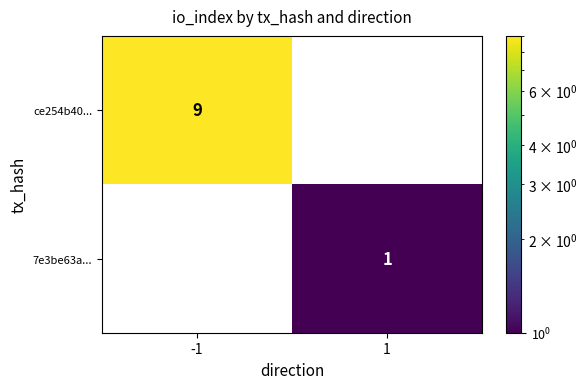

At how many categories does at least one series exceed 7?

1